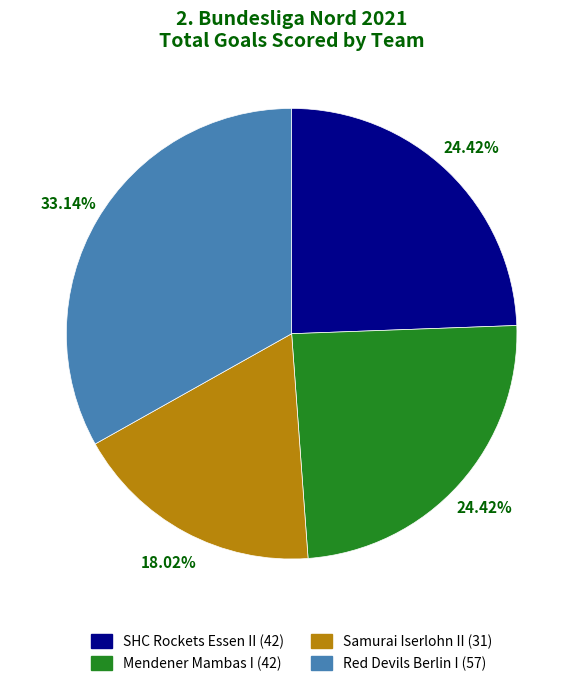

Does any single category account for the majority?

No